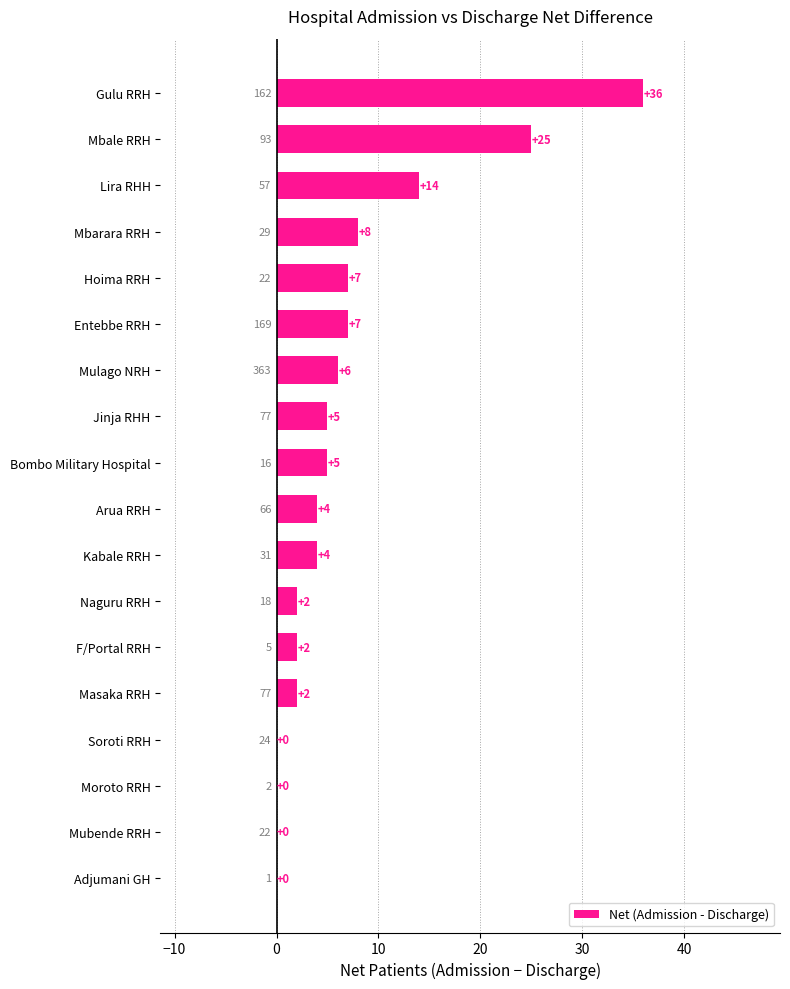

What is the change in value from Masaka RRH to Mbarara RRH?

+6